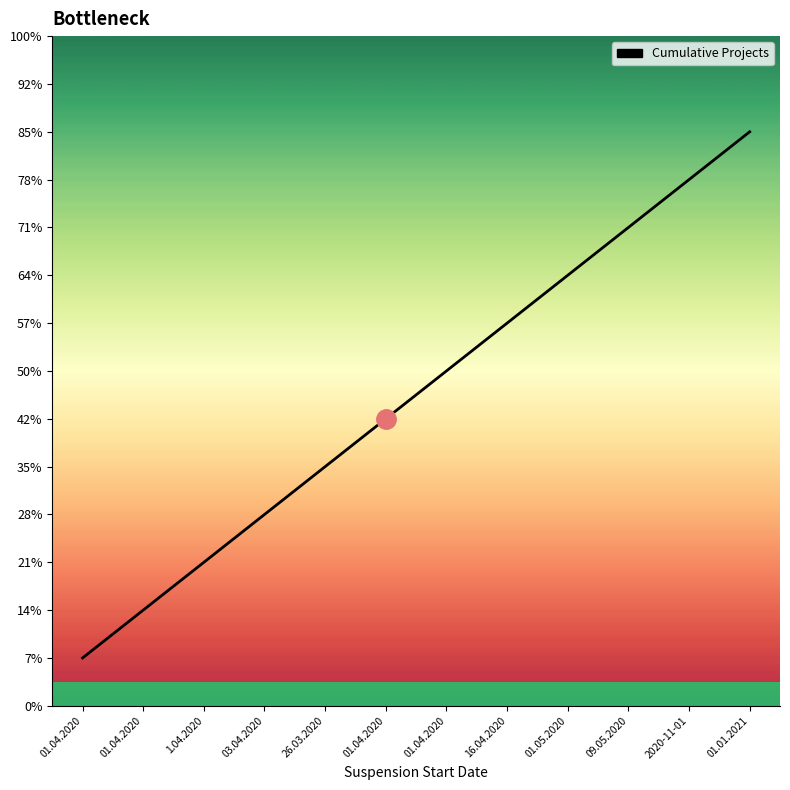

Does the chart have visible grid lines?

No